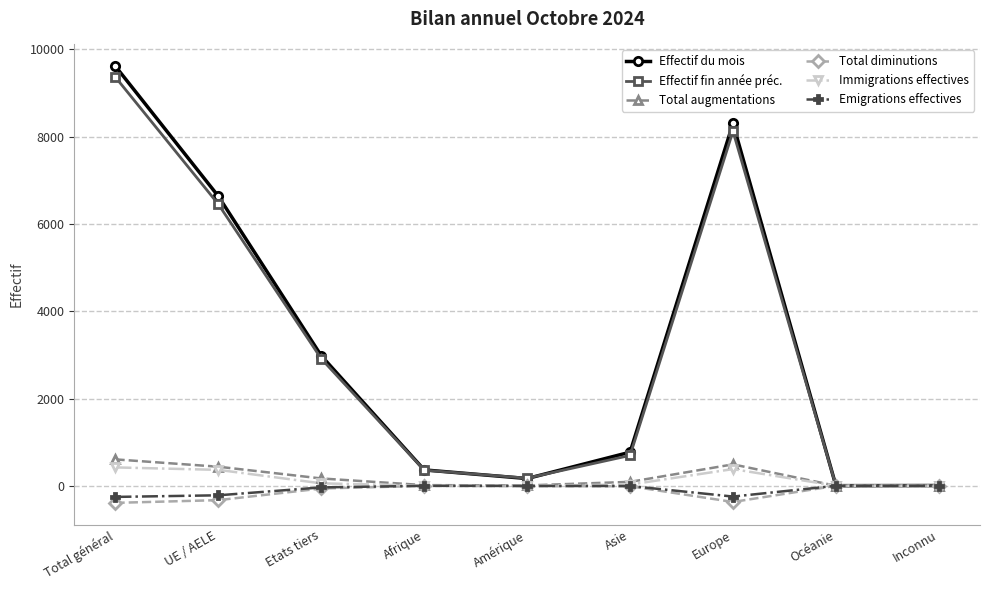

How many values in the Total augmentations series are below 90?

4